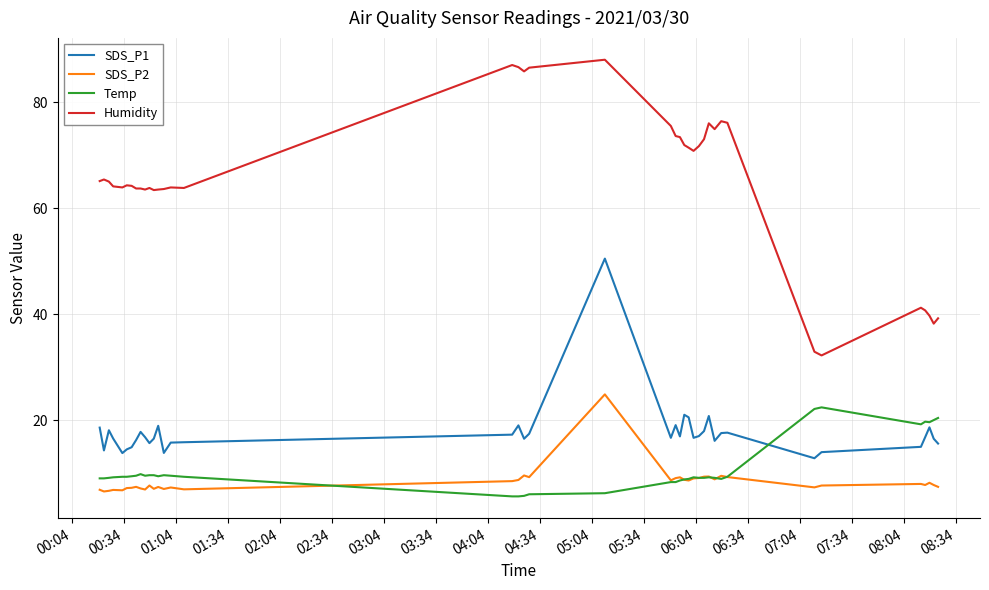

What is the minimum value for SDS_P1?

12.8